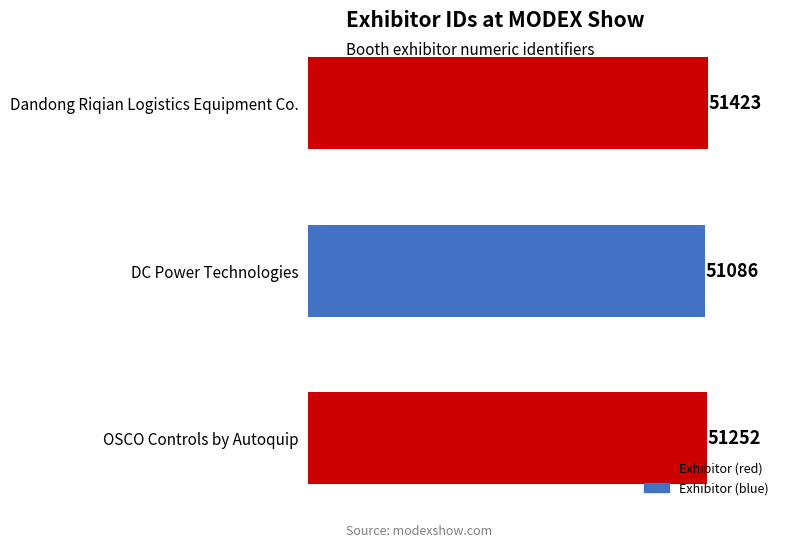

True or false: the data shows 88599 at OSCO Controls by Autoquip.

False